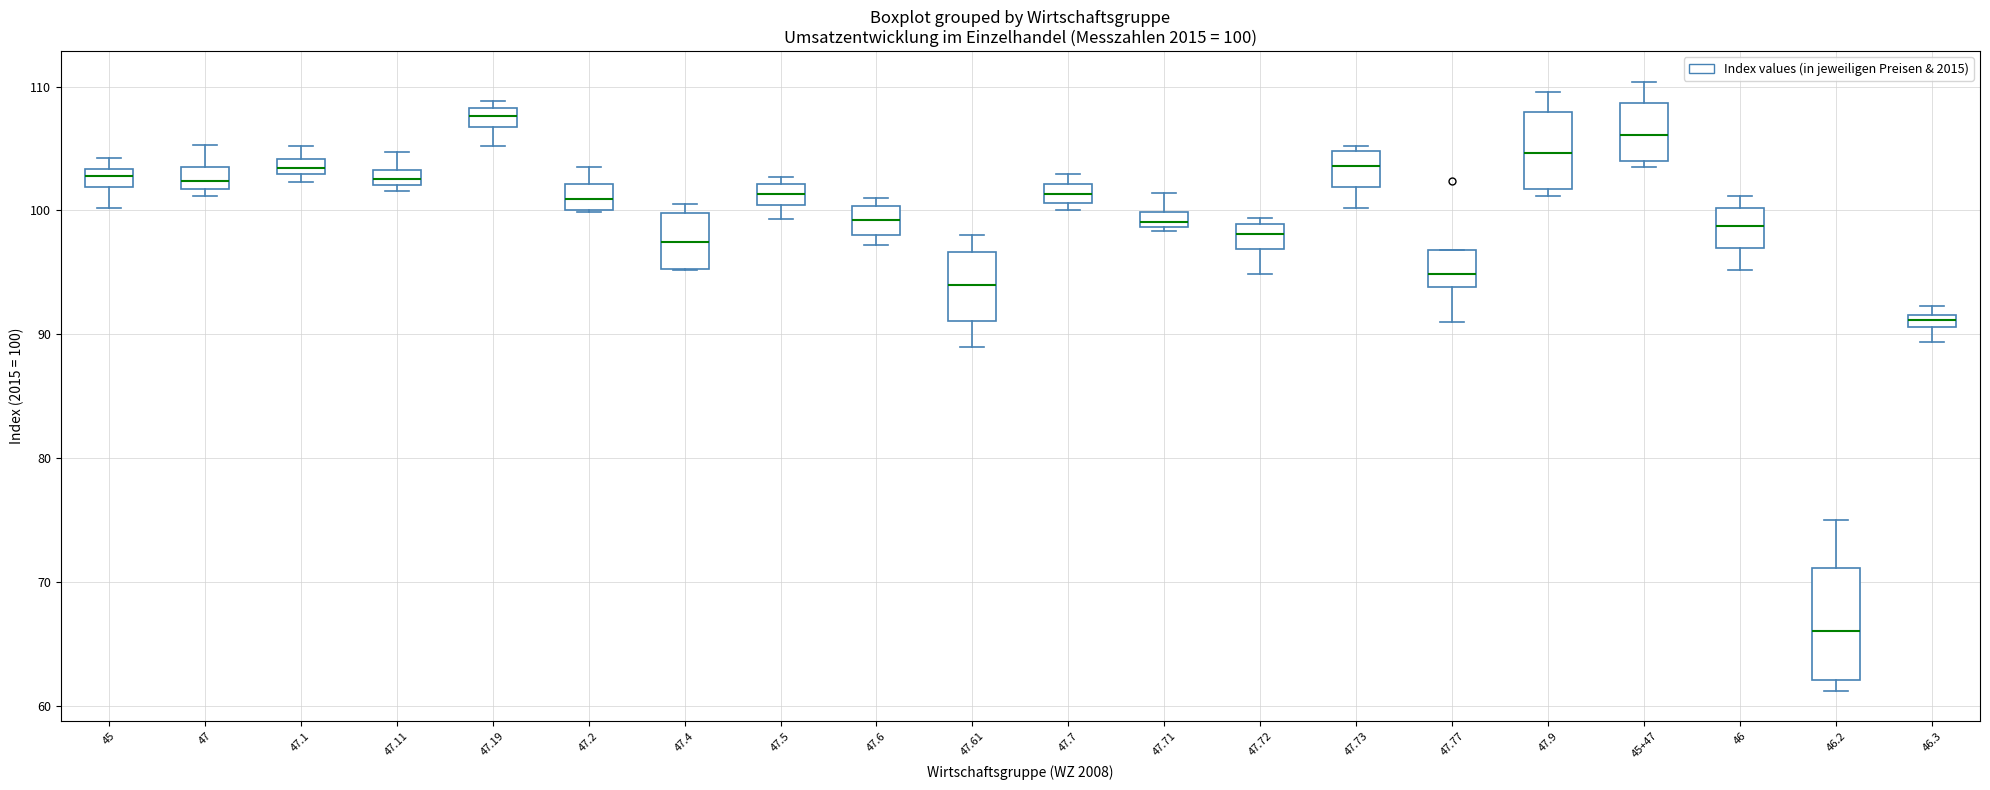

Which box has the highest median line?

47.19